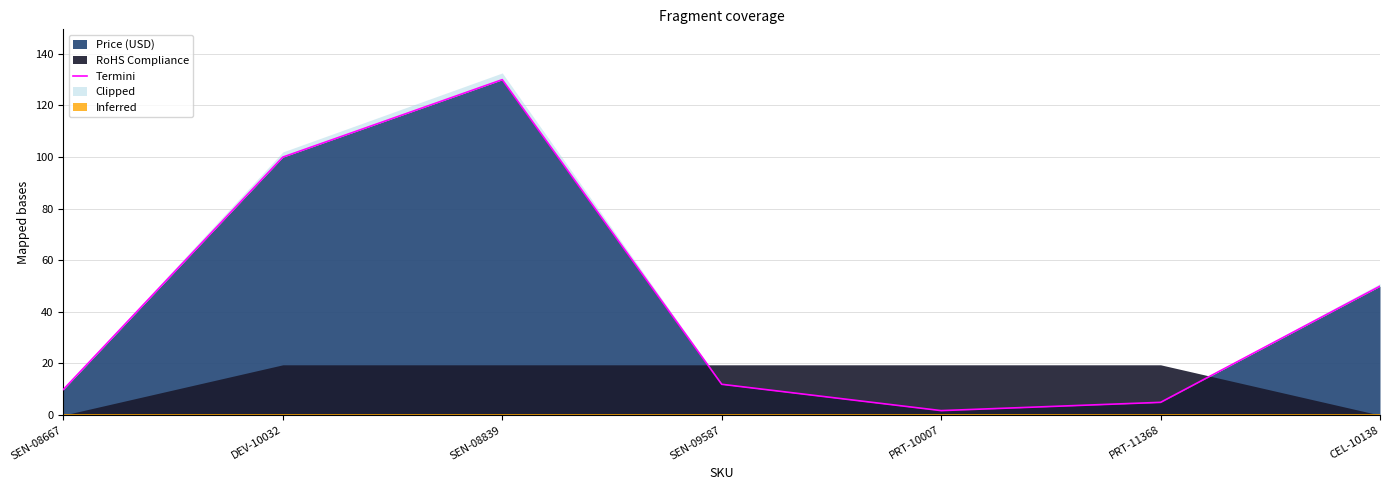

What is the change in value from DEV-10032 to SEN-08839?

+30.0